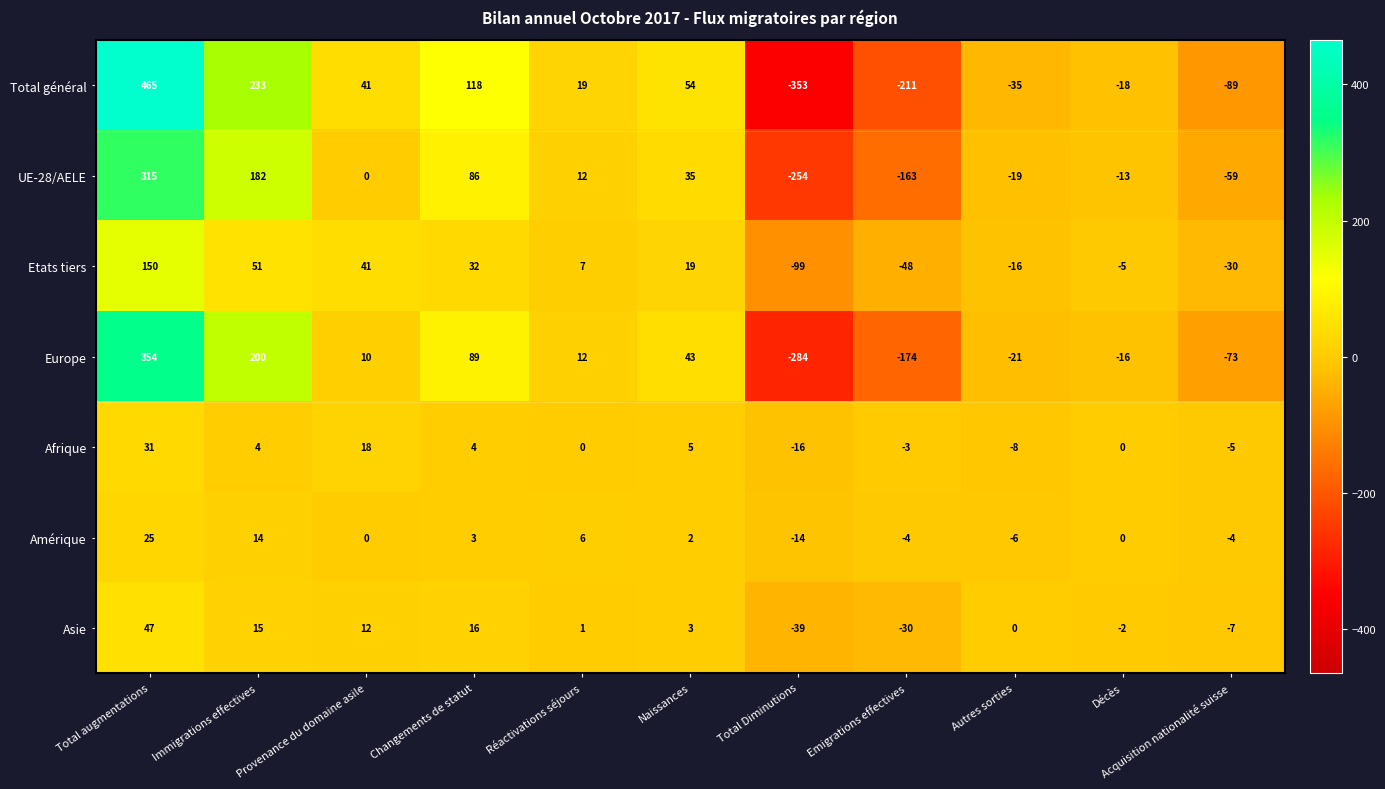

Which series has the largest total across all categories?

Total général